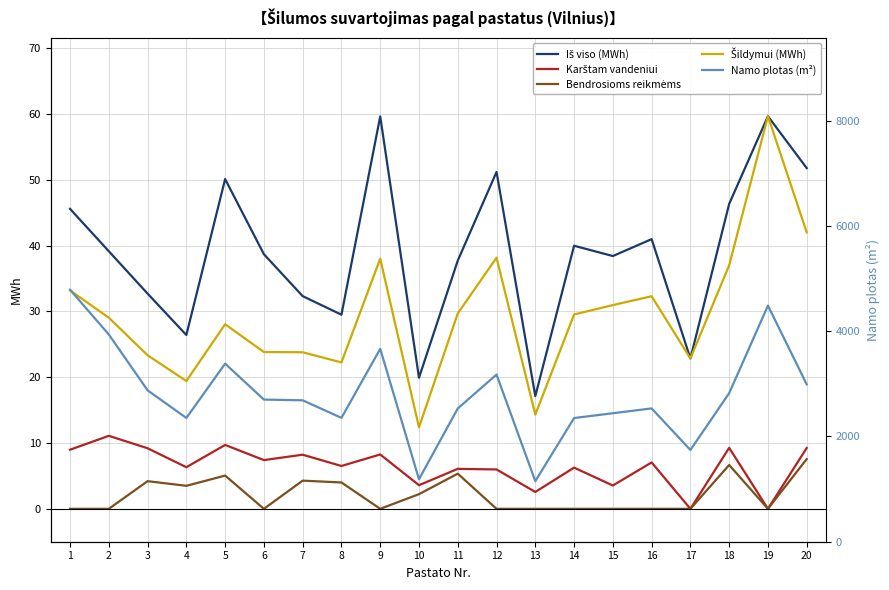

Which label corresponds to the smallest value in the chart?

17